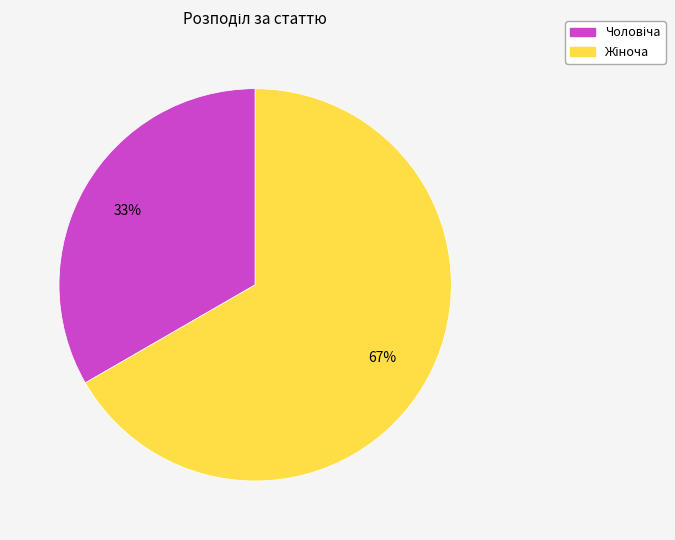

To the nearest percent, what is the average slice percentage?

50%